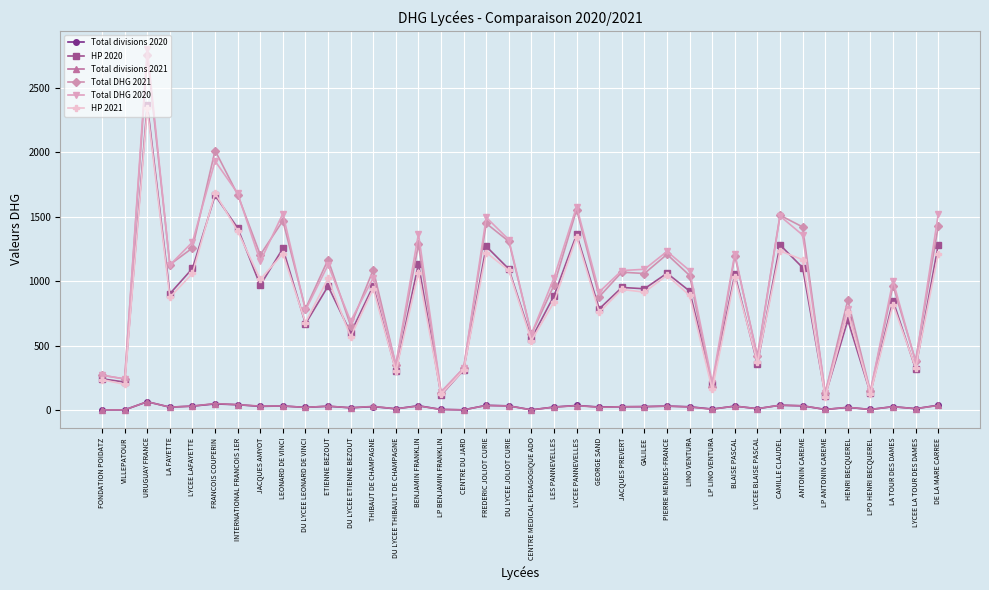

The value of Total DHG 2021 at BENJAMIN FRANKLIN is 1904.3. True or false?

False